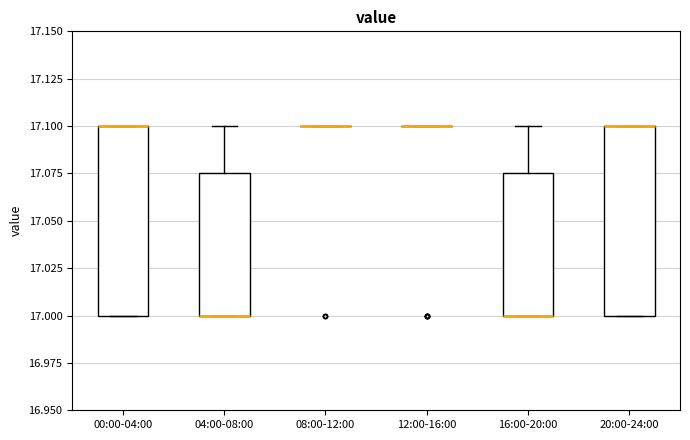

Reading left to right, read every box against the y-axis: the position of its median line, the range the box covers, and the ends of its whiskers. The values are not printed on the chart, so give them approximately, as read against the axis.

00:00-04:00: median 17.100 (drawn on the box's upper edge), box 17.000 to 17.100, whiskers 17.000 to 17.100
04:00-08:00: median 17.000 (drawn on the box's lower edge), box 17.000 to 17.075, whiskers 17.000 to 17.100
08:00-12:00: box collapsed to a line at 17.100, whiskers 17.100 to 17.100
12:00-16:00: box collapsed to a line at 17.100, whiskers 17.100 to 17.100
16:00-20:00: median 17.000 (drawn on the box's lower edge), box 17.000 to 17.075, whiskers 17.000 to 17.100
20:00-24:00: median 17.100 (drawn on the box's upper edge), box 17.000 to 17.100, whiskers 17.000 to 17.100